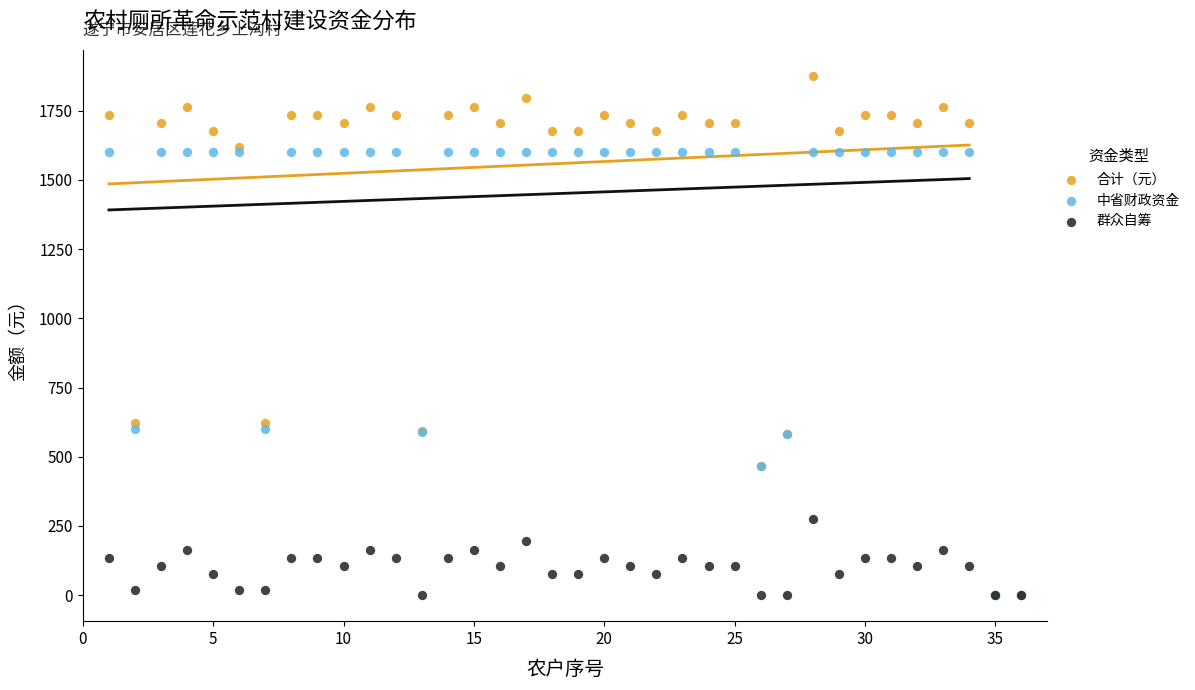

Which series has the largest Y range (max minus min)?

合计（元）